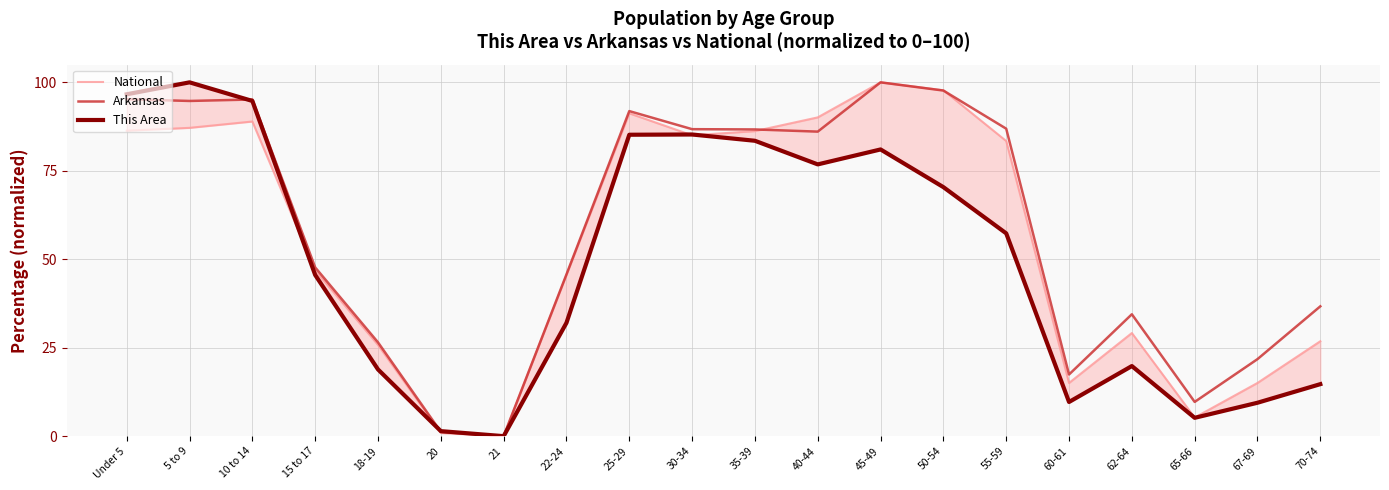

In This Area, how many points are higher than both neighbors (excluding endpoints)?

4